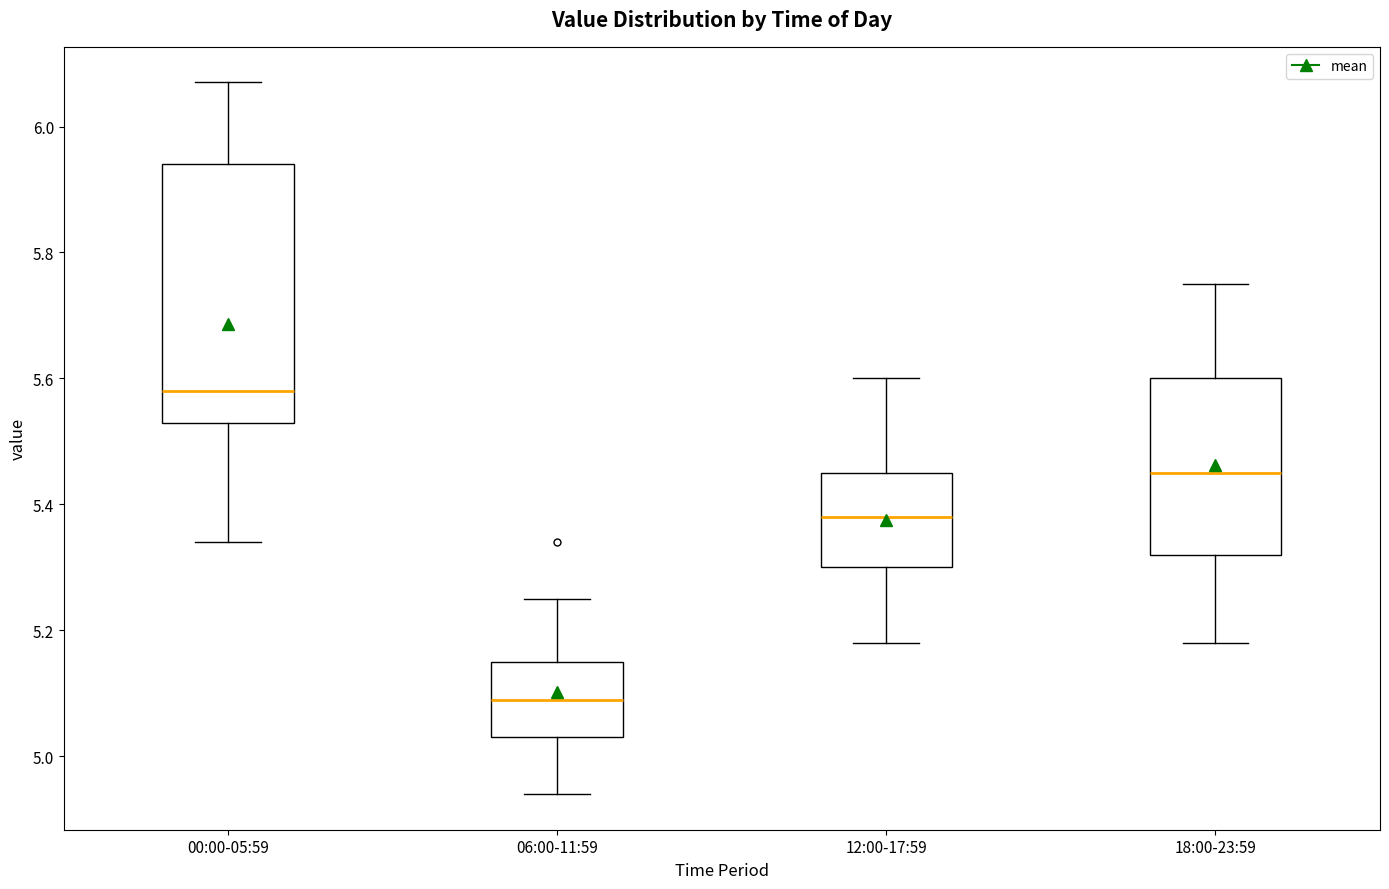

Where is the upper edge of the box for 06:00-11:59 on the y-axis? The values are not printed on the chart, so give them approximately, as read against the axis.

5.16